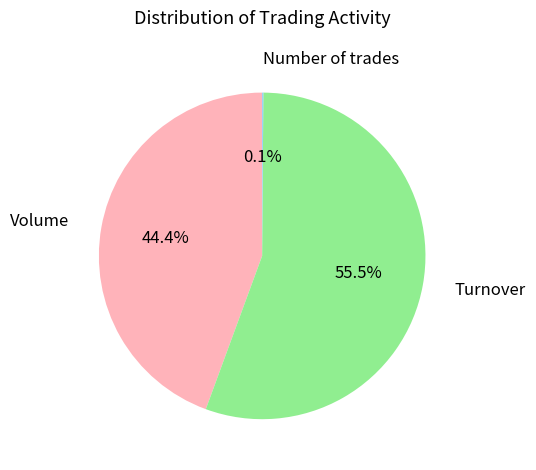

Which slice is the largest?

Turnover